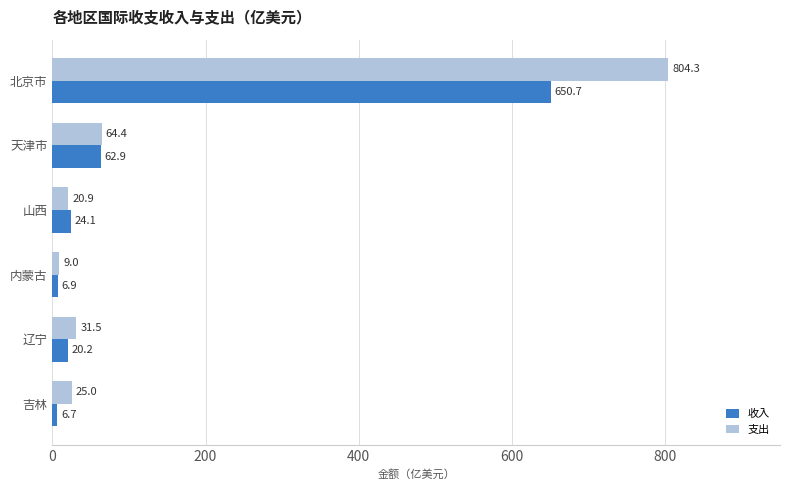

Which series has the widest spread of values?

支出